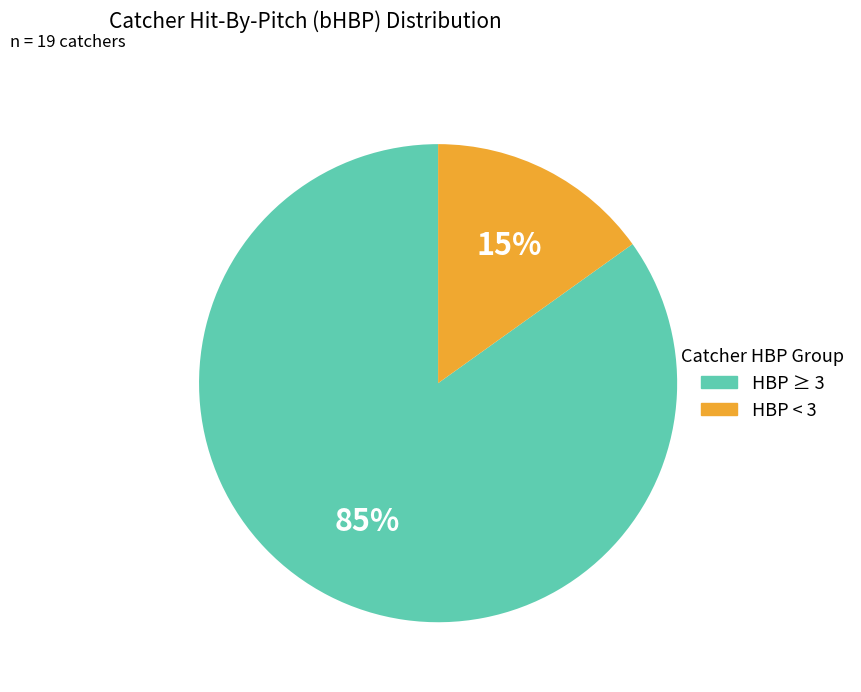

Is there any slice that represents more than half of the pie?

Yes